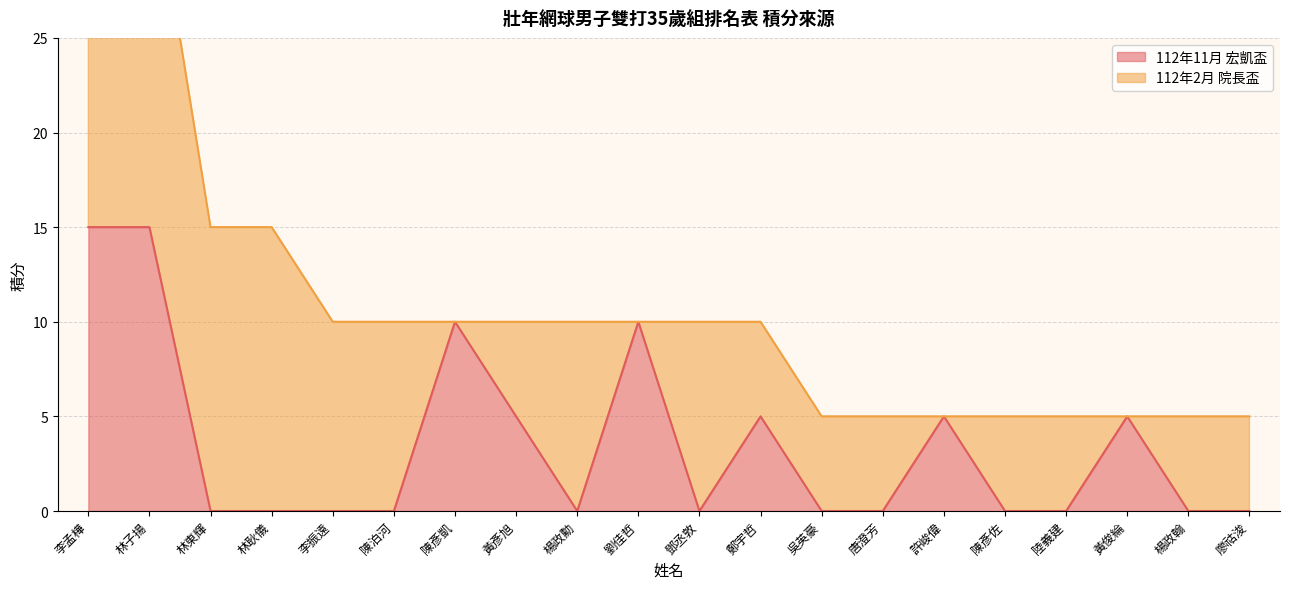

Is it true that 112年11月 宏凱盃 equals 10 at 劉佳哲?

True